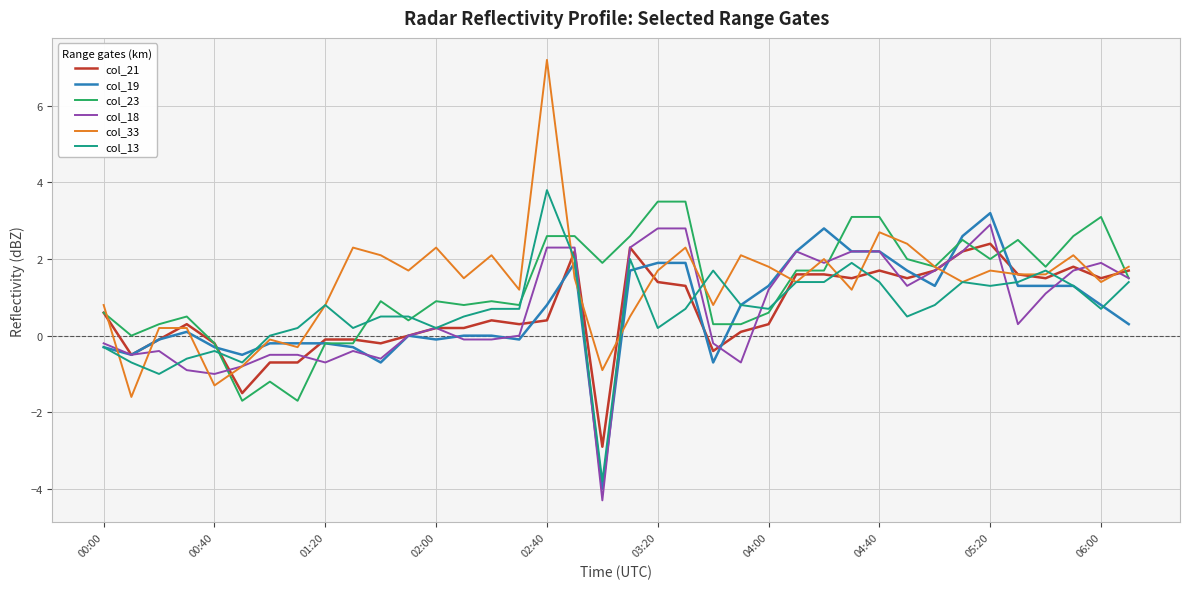

Which series has the largest range (max minus min)?

col_33